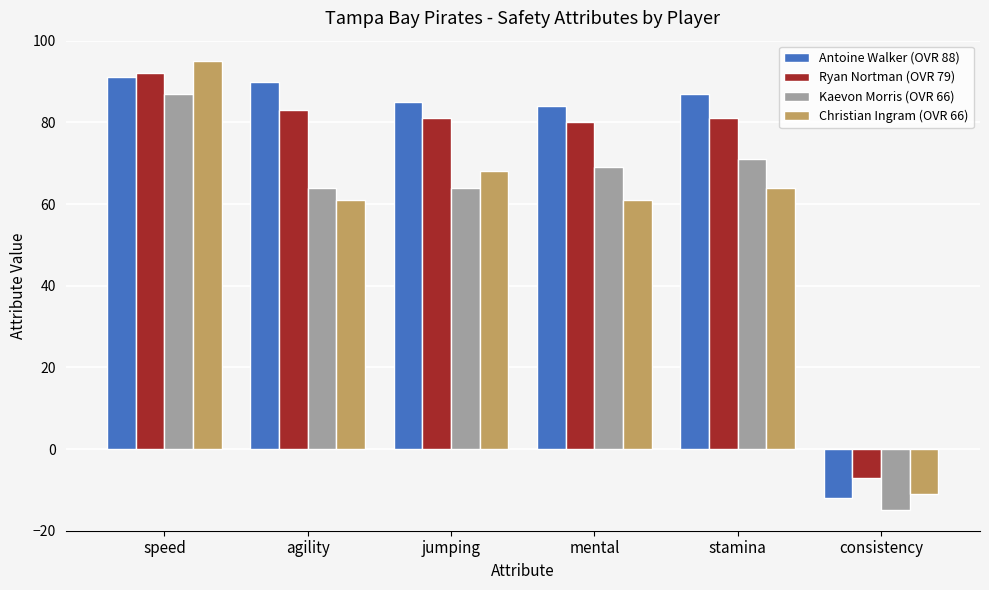

How many groups of bars are there?

6